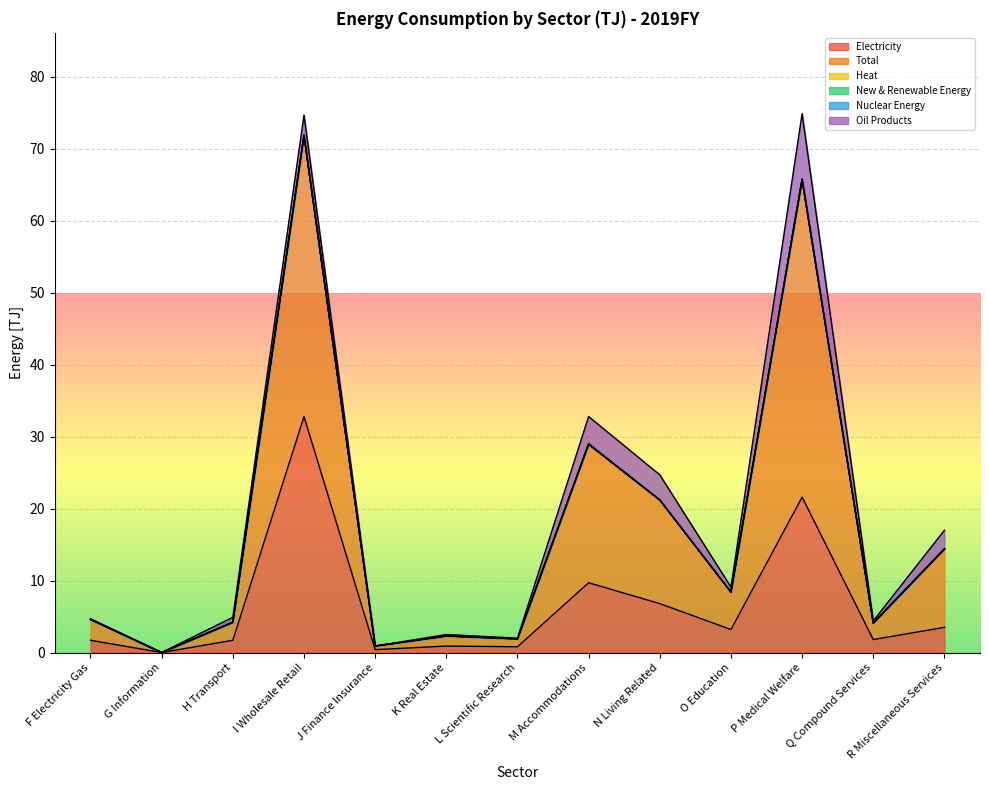

How many lines are shown in the chart?

6